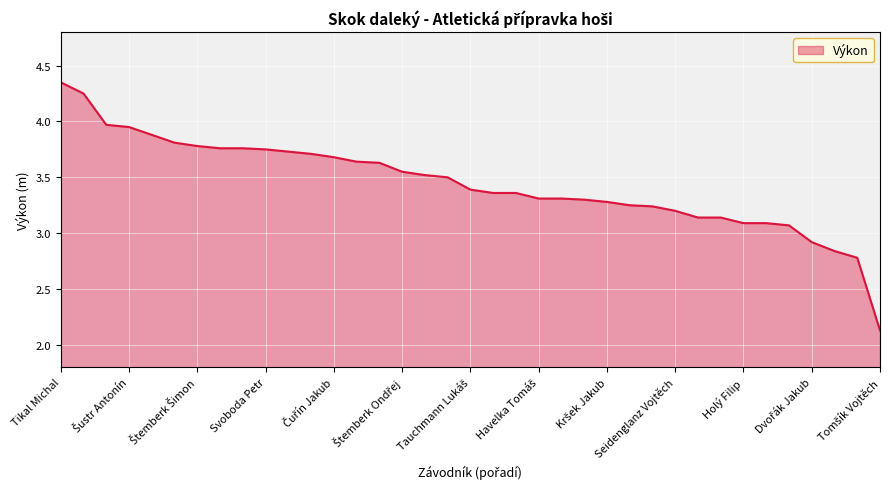

What is the difference between the maximum and minimum values?

2.2